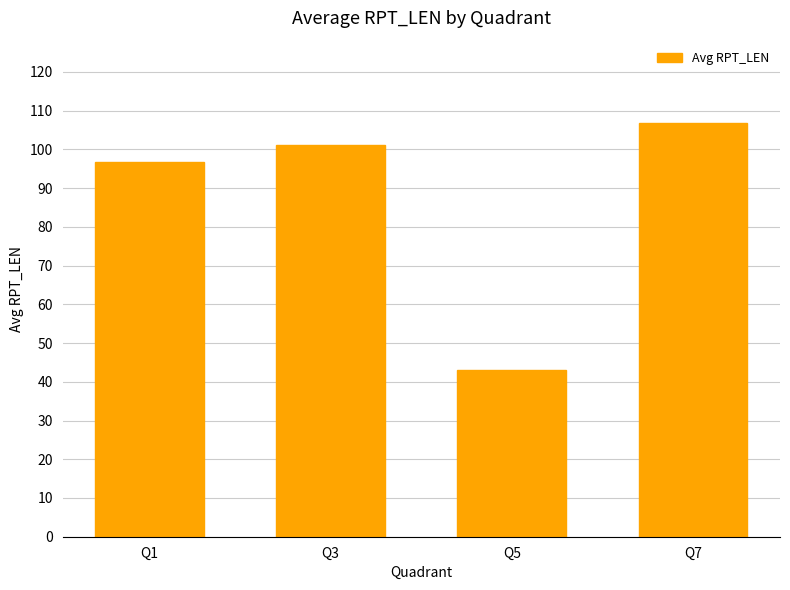

What is the minimum value shown in the chart?

43.0